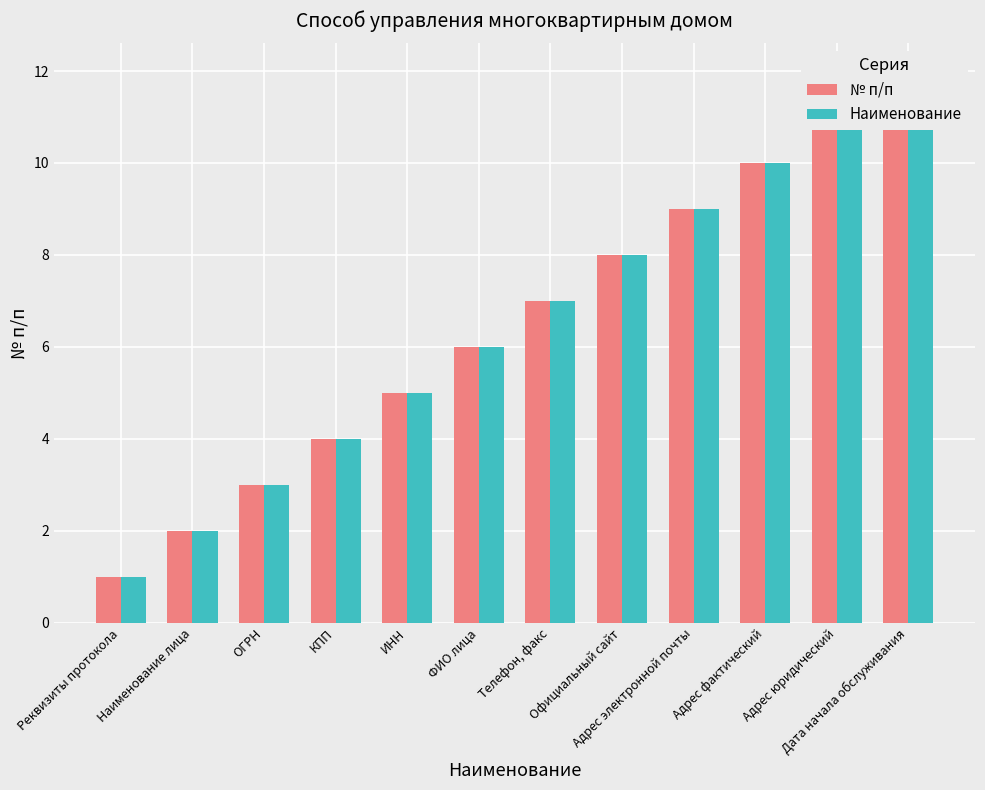

What are all the series names shown in the legend?

№ п/п, Наименование